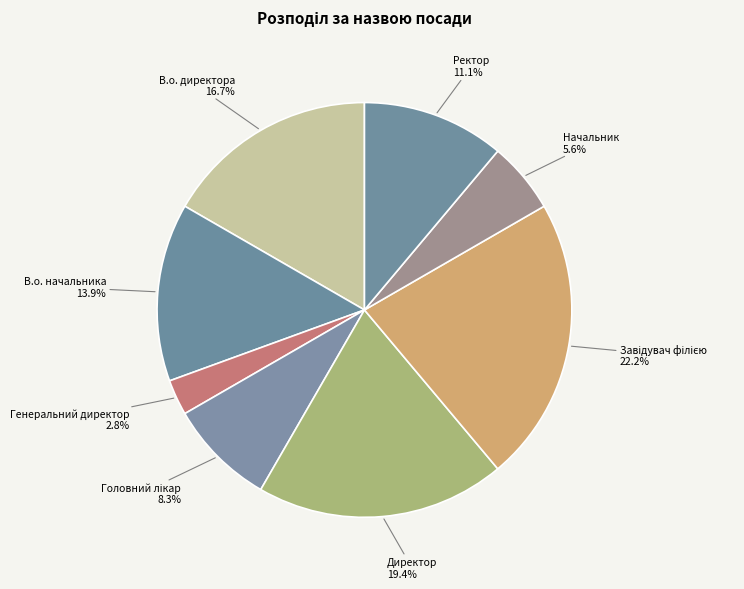

Do Начальник and Ректор together represent more than half of the pie?

No